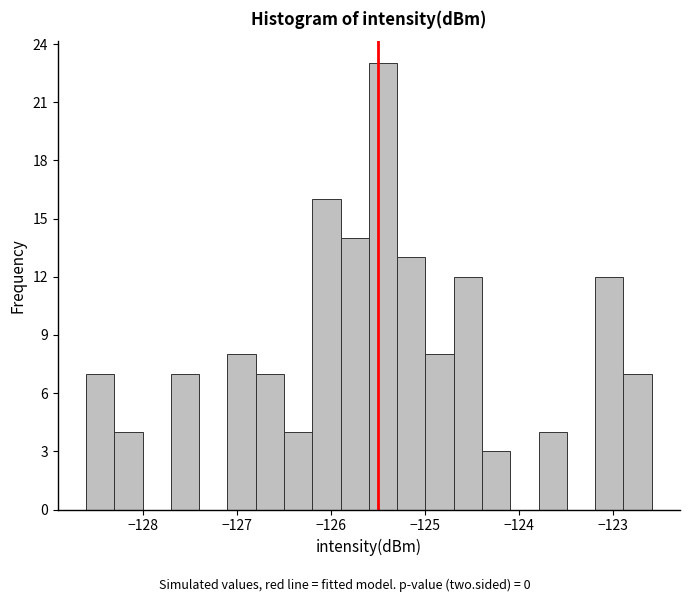

Around what value on the x-axis is the tallest bar? Give the approximate position of its centre, as read against the axis.

-125.4